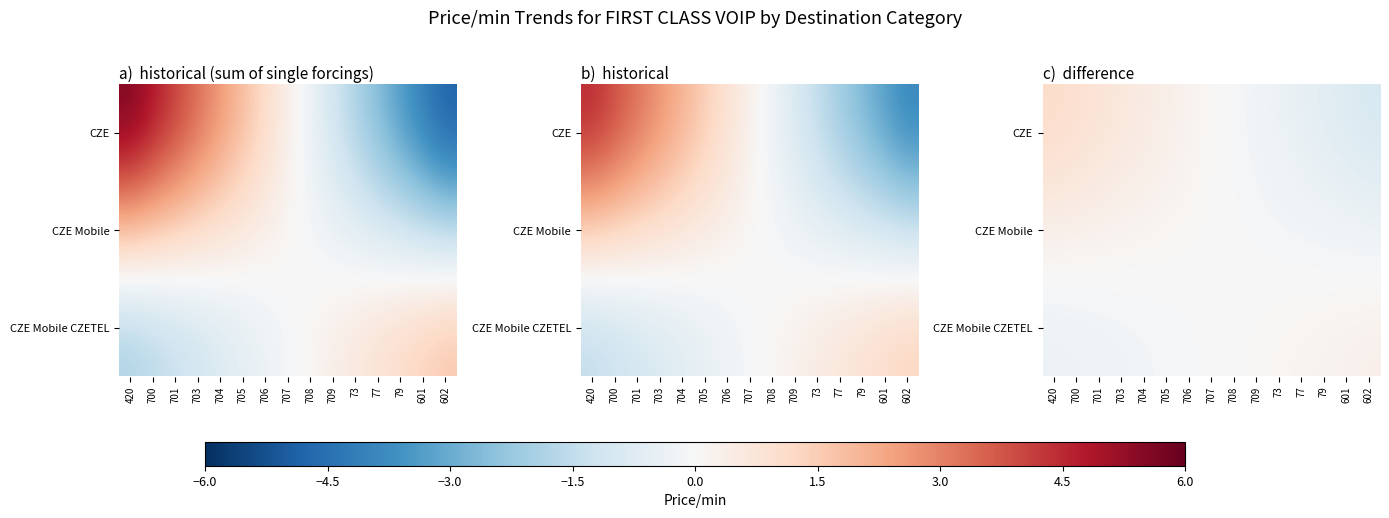

The CZE Mobile series shows 0.1 at 705. True or false?

True